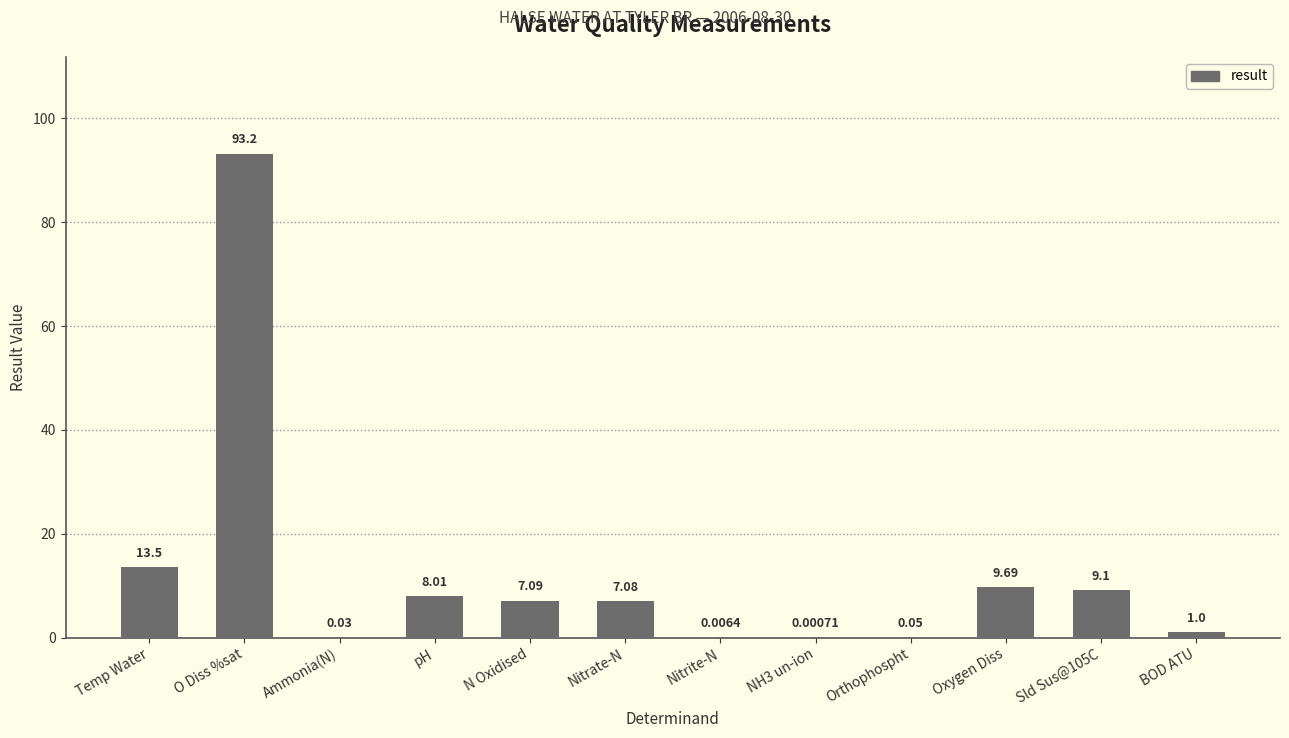

How many data points does each series have?

12